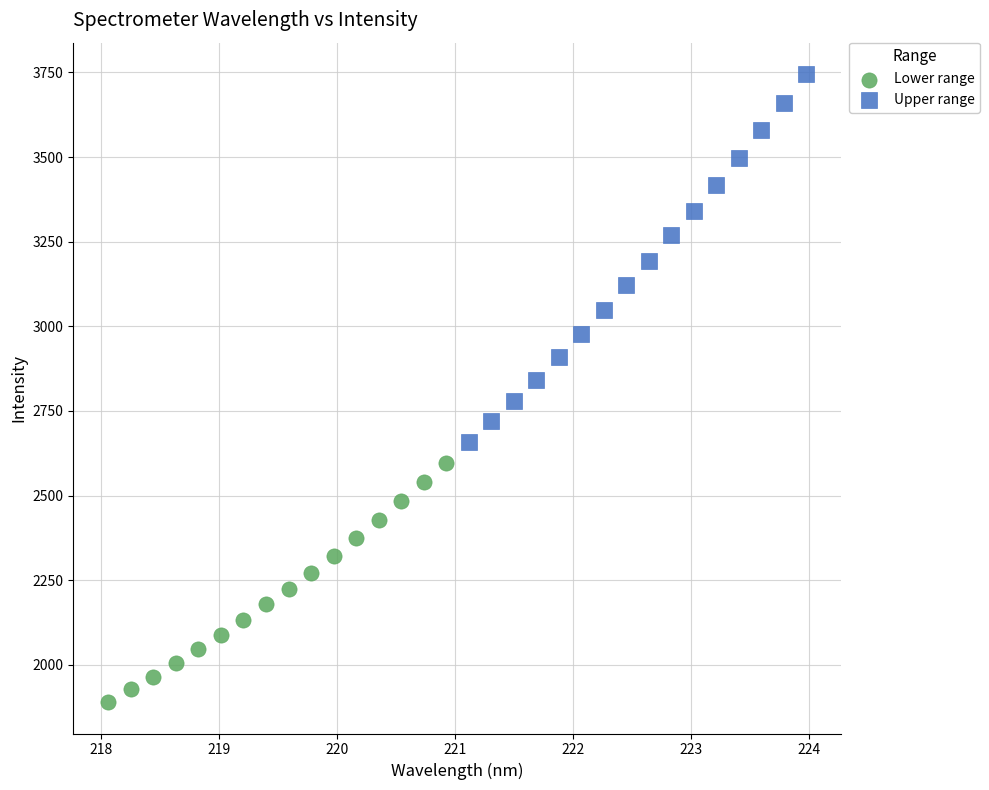

Which series contains the highest Y value?

Upper range